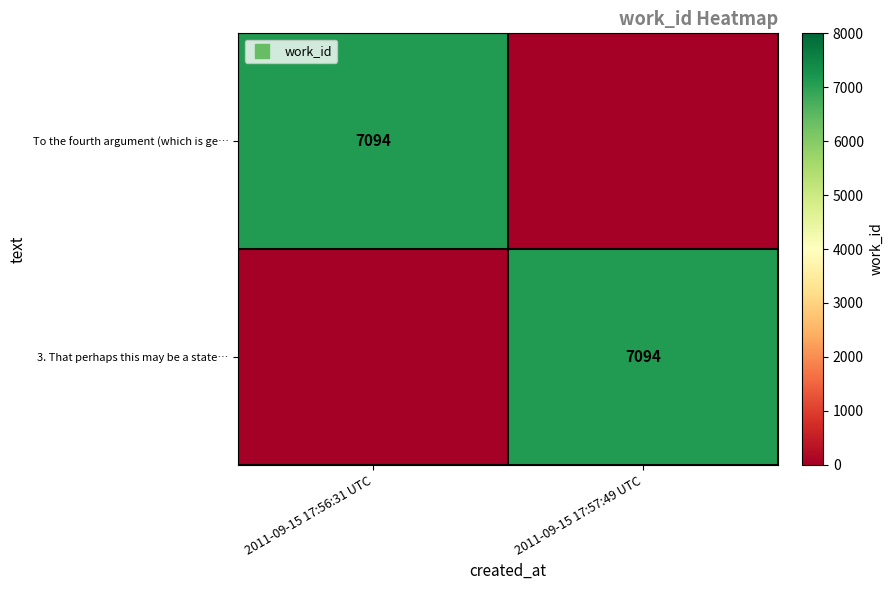

At which category is the sum across all series the highest?

2011-09-15 17:56:31 UTC